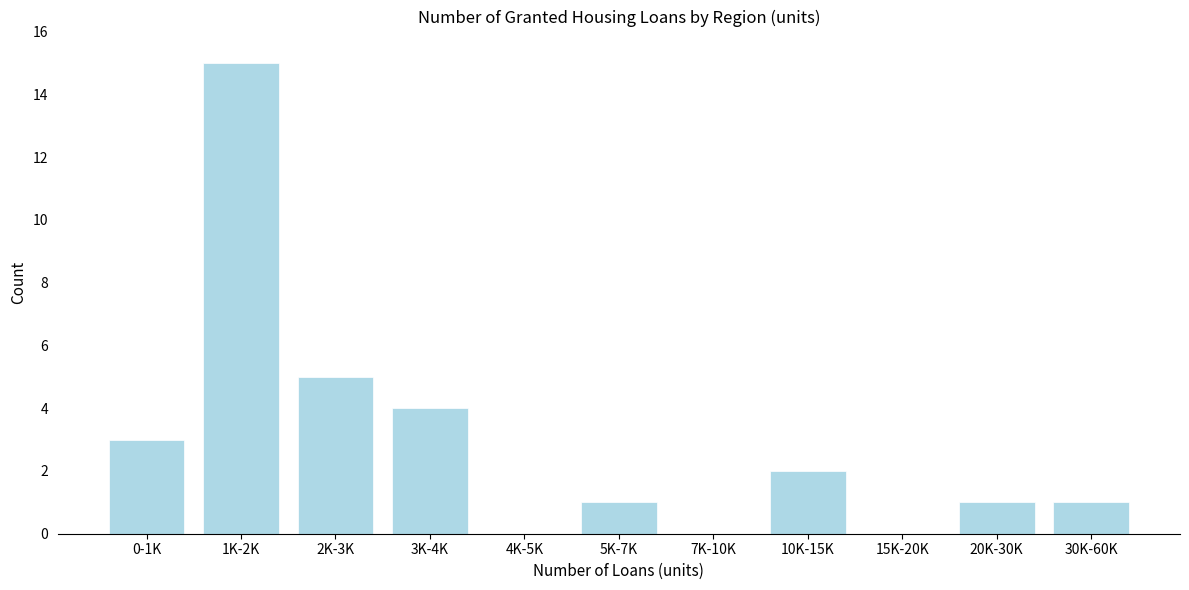

Reading right to left, transcribe all the data shown in this chart.

30K-60K=1	20K-30K=1	15K-20K=0	10K-15K=2	7K-10K=0	5K-7K=1	4K-5K=0	3K-4K=4	2K-3K=5	1K-2K=15	0-1K=3